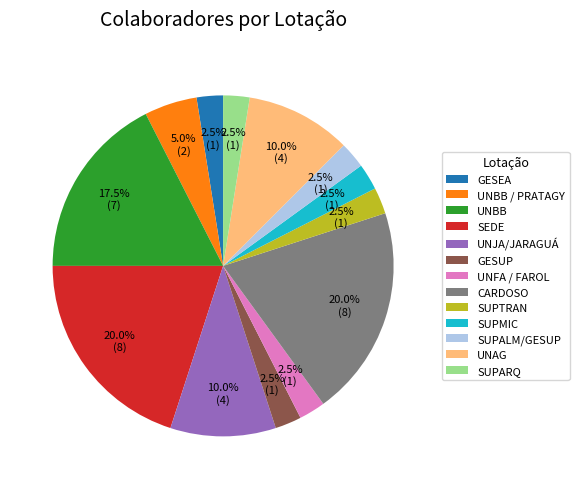

Approximately how many times larger is the value at SUPMIC compared to UNBB / PRATAGY?

0.5